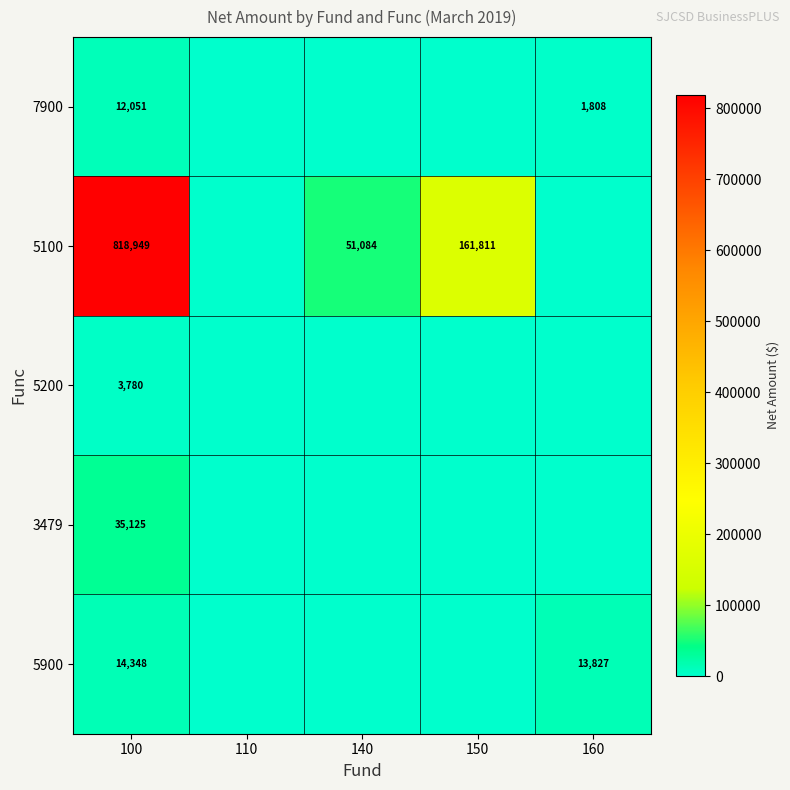

Rank the series at 100 from highest to lowest value.

5100, 3479, 5900, 7900, 5200